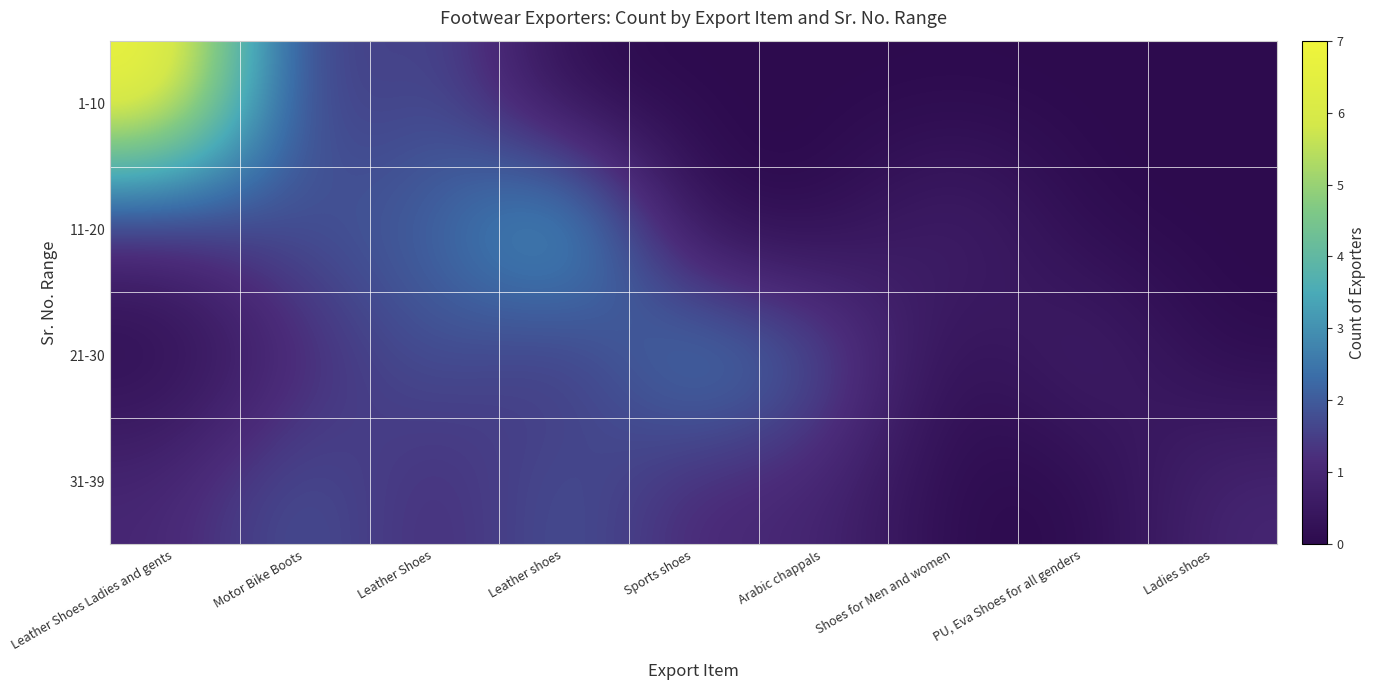

Rank the series at Shoes for Men and women from highest to lowest value.

11-20, 1-10, 21-30, 31-39